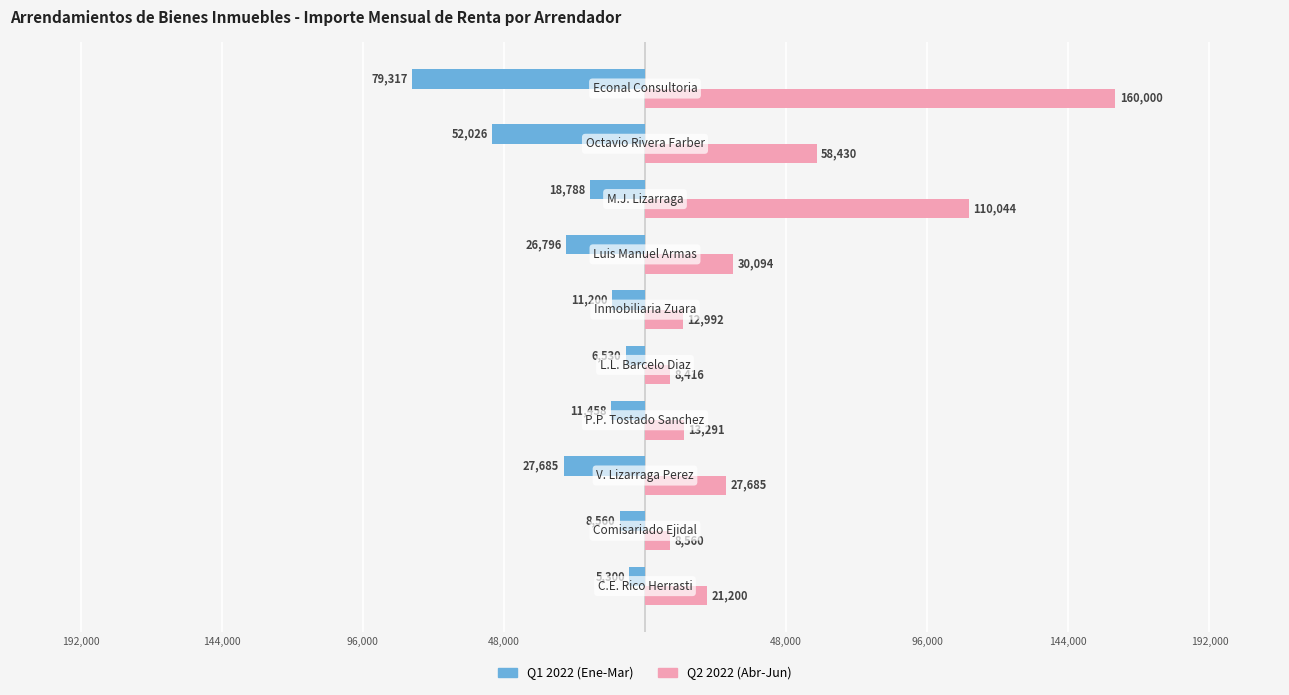

List the series in order of their peak value, highest first.

Q2 2022 (Abr-Jun), Q1 2022 (Ene-Mar)